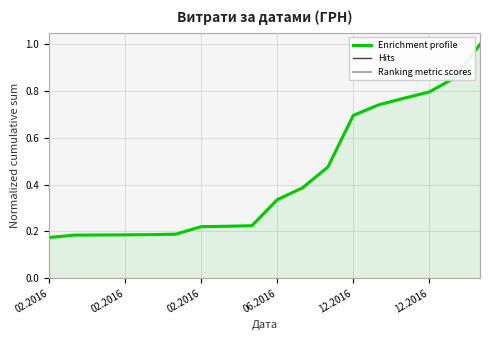

What is the maximum value shown in the chart?

1.0